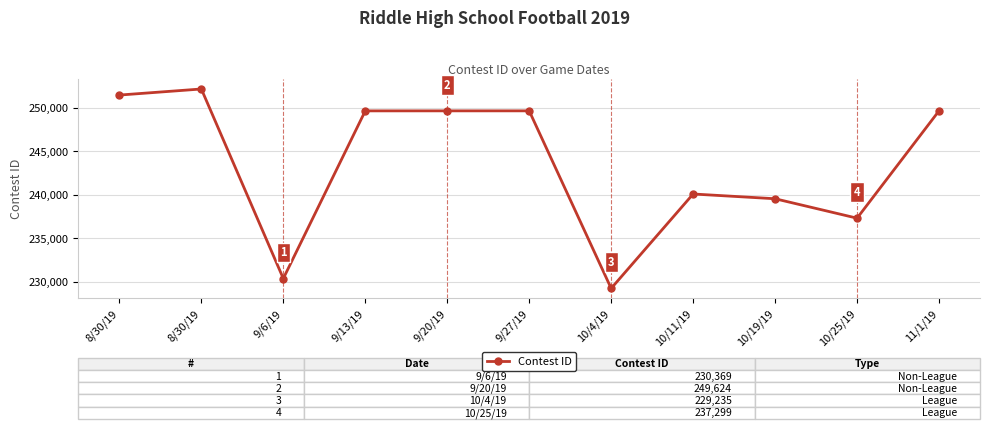

What value does the data have at 10/19/19, to the nearest 10?

239530